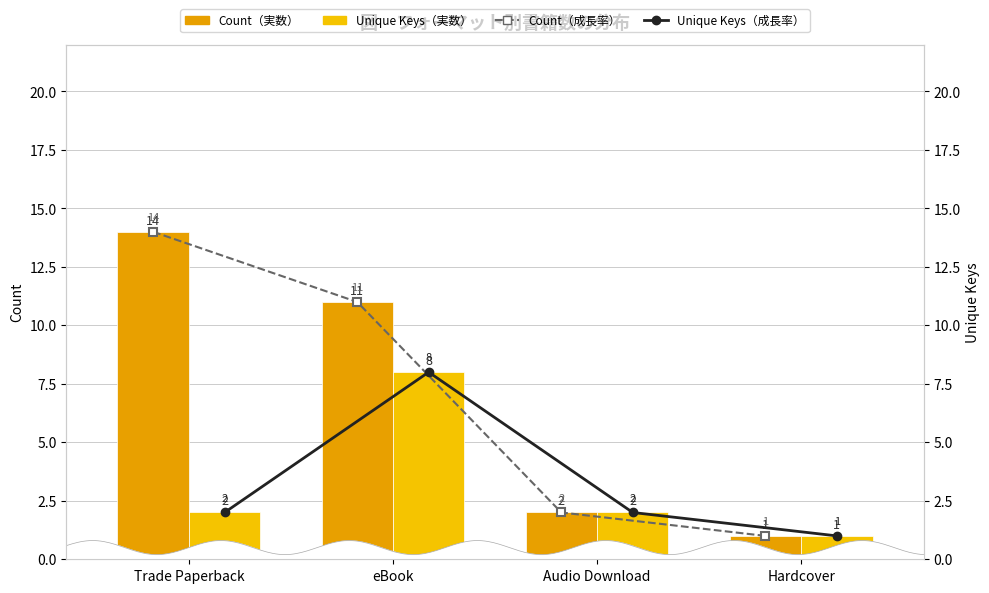

Which series changed the most between Trade Paperback and Hardcover?

Count (実数)